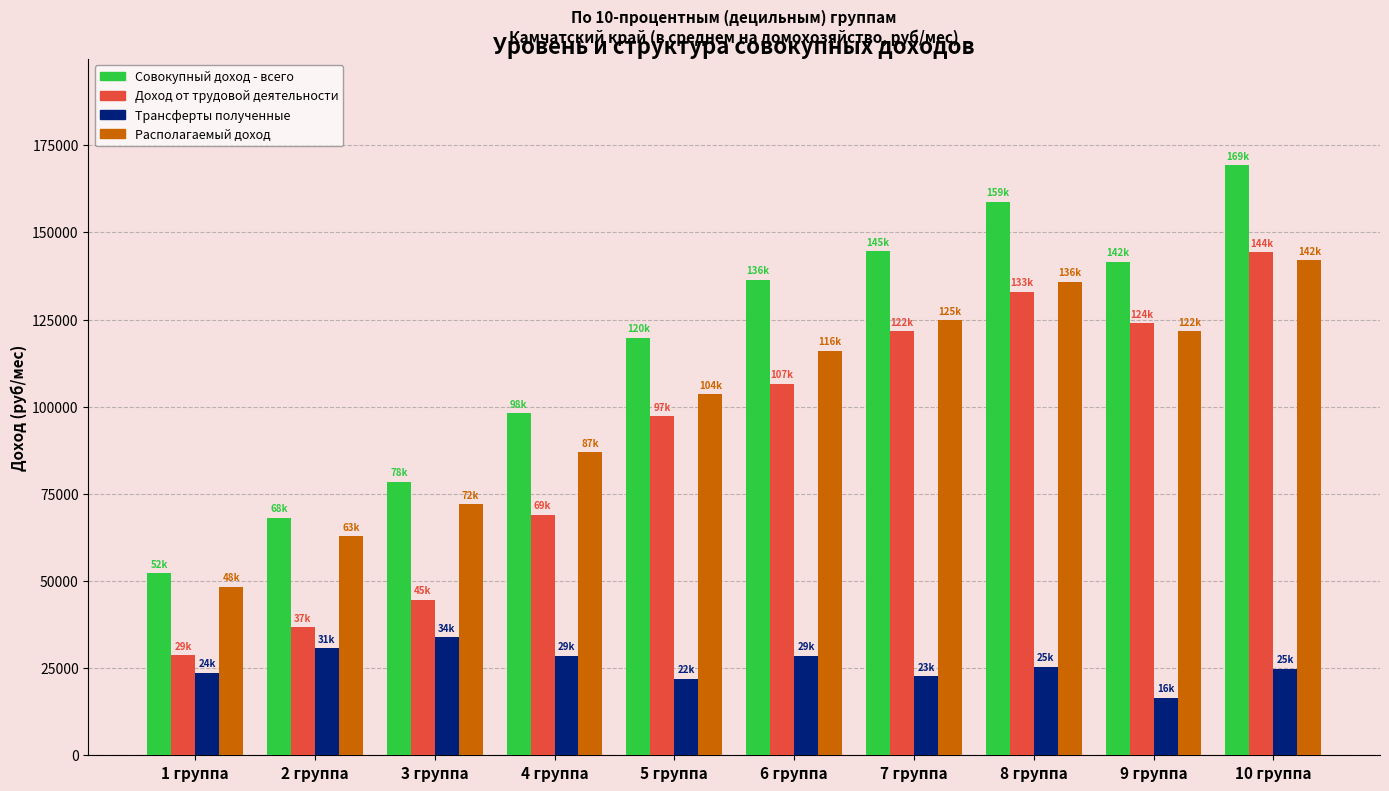

Which category has the highest value in the Совокупный доход - всего series?

10 группа